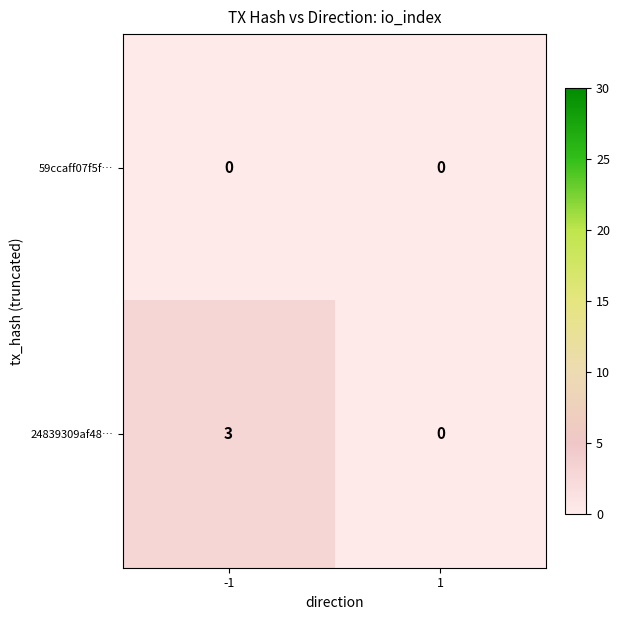

Reading left to right, list all the values displayed in this chart.

59ccaff07f5f…: 0	0
24839309af48…: 3	0